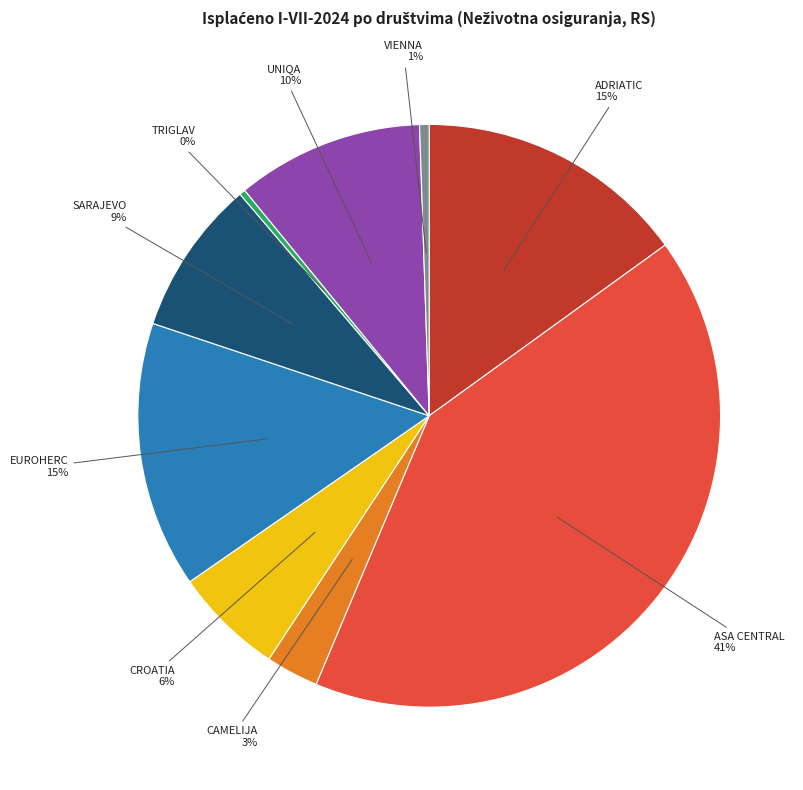

Is there a majority slice in this chart?

No